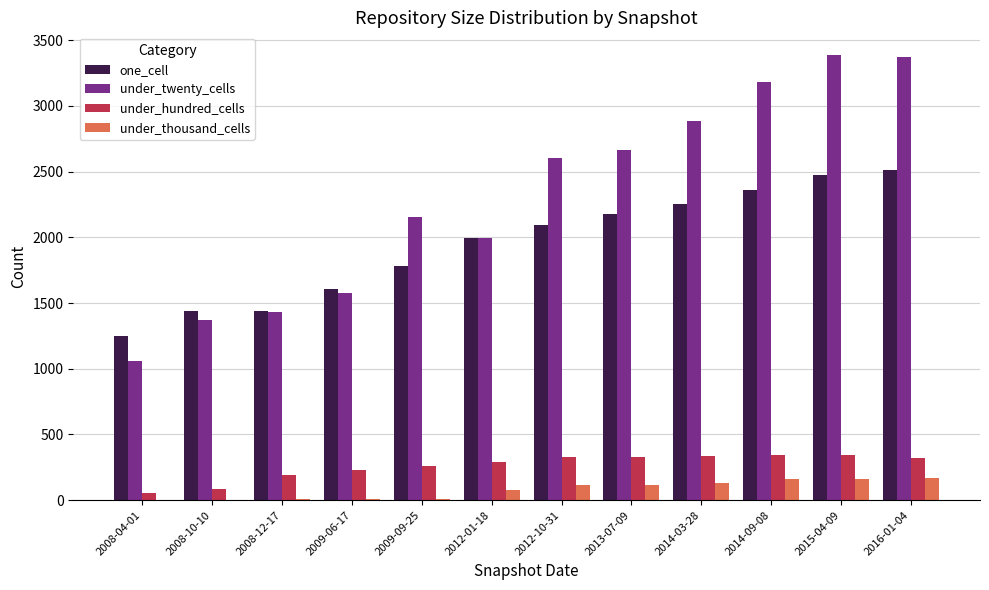

Is the value of under_thousand_cells at 2016-01-04 greater than the value of one_cell at 2015-04-09?

No